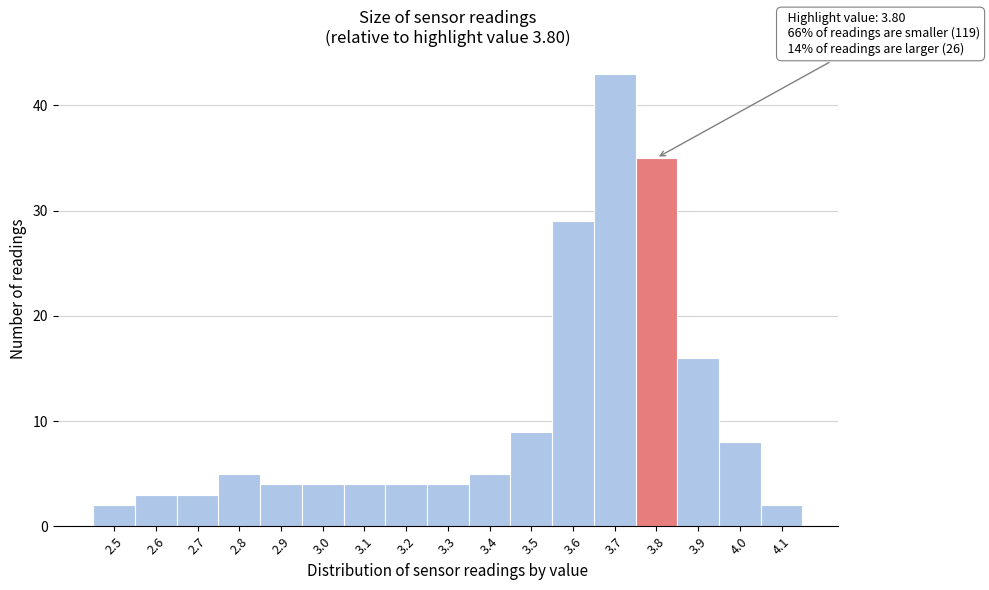

Over which range of the x-axis is the bar tallest?

3.65 to 3.75